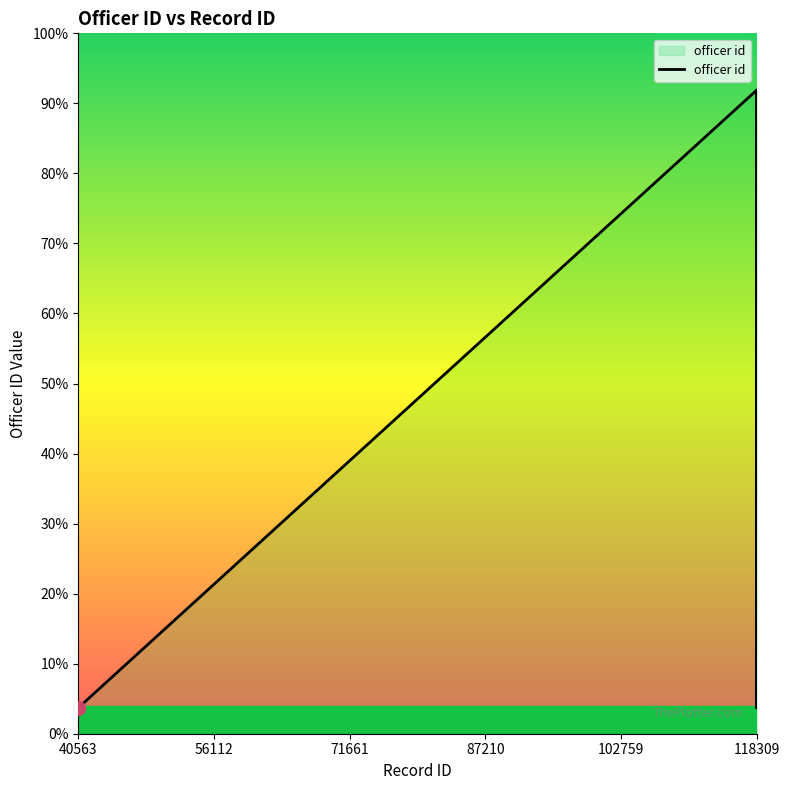

Does the chart display data point markers on the line(s)?

No